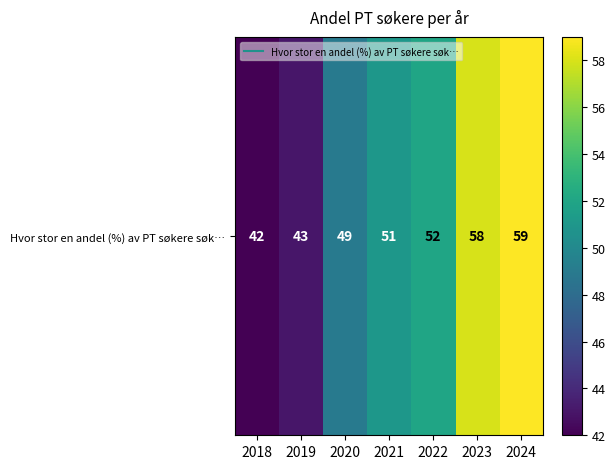

Reading left to right, what are all the values shown in this chart?

42	43	49	51	52	58	59